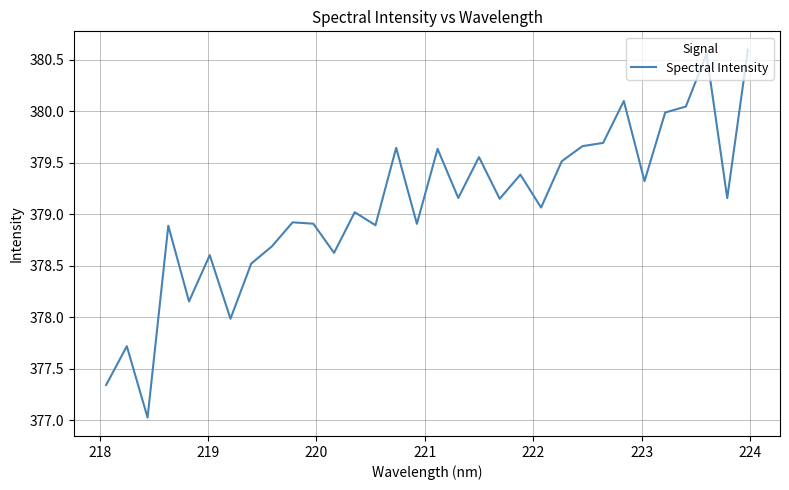

Does the chart have visible grid lines?

Yes